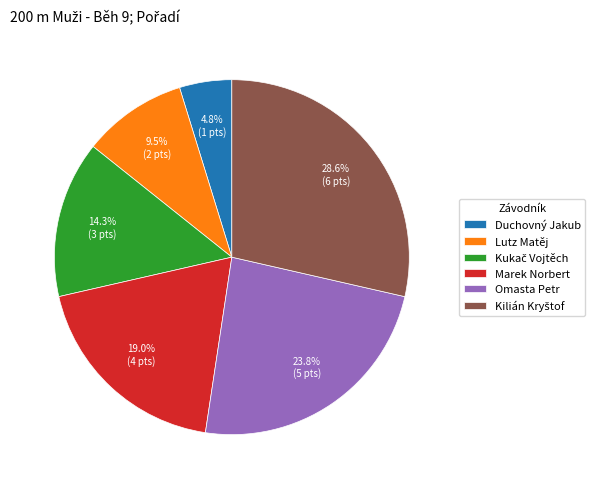

Is there a majority slice in this chart?

No